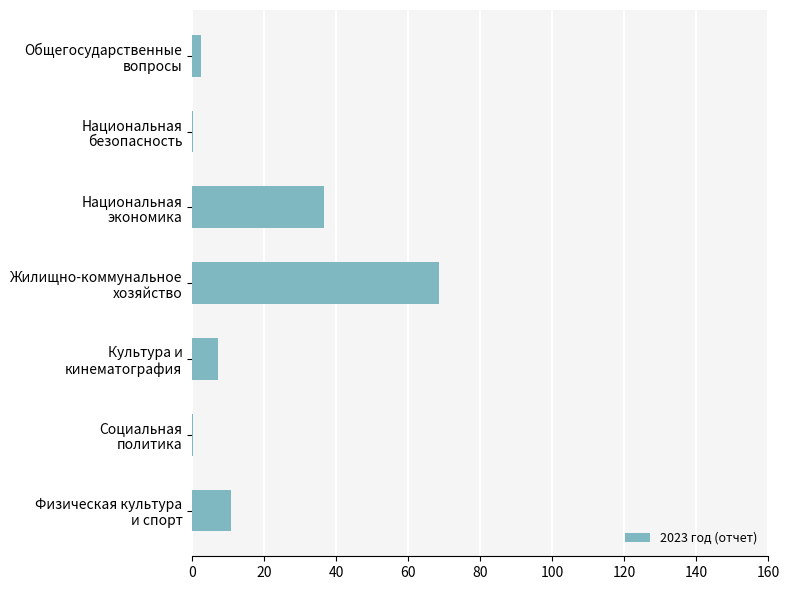

What is the average value?

18.0